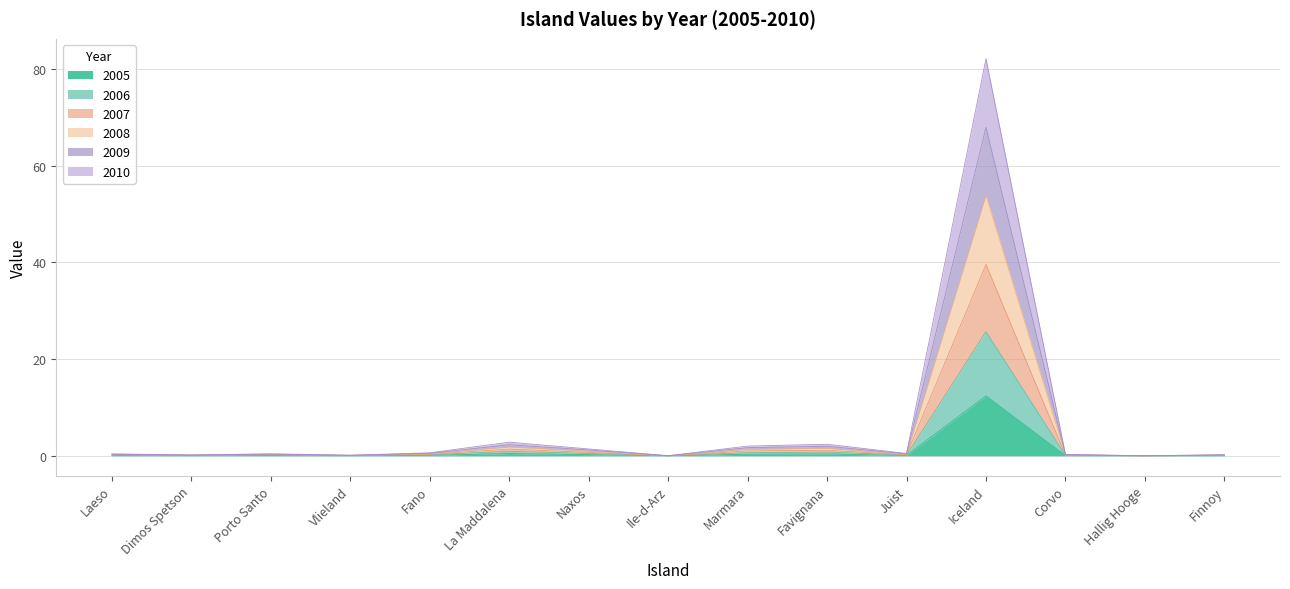

At how many categories does at least one series exceed 20?

1